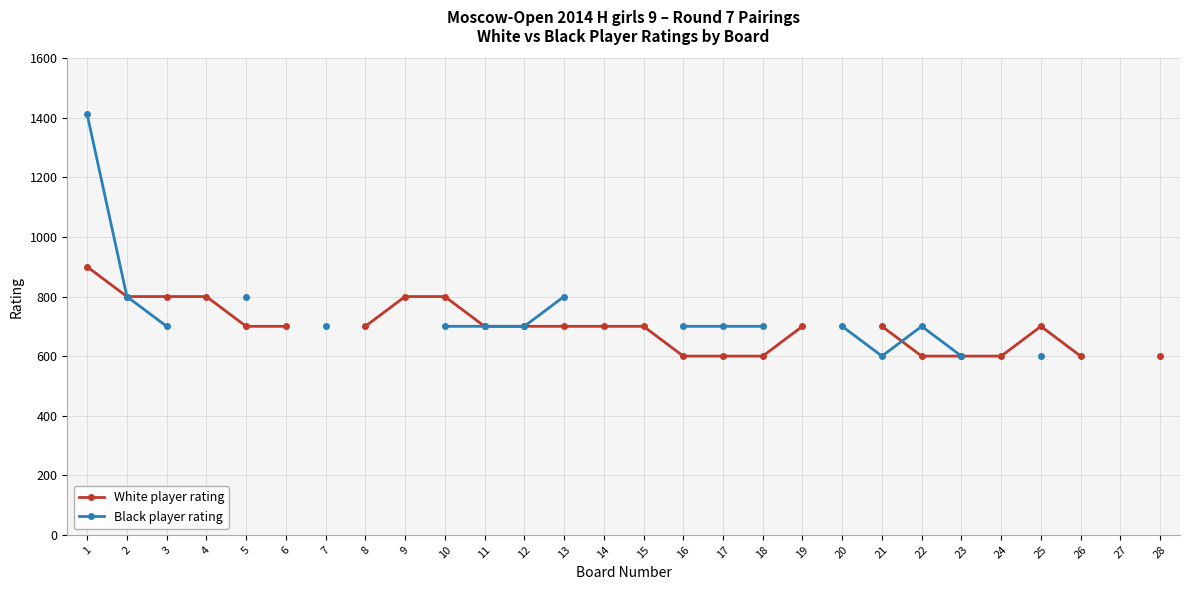

What is the total value across all series at 3?

1500.0